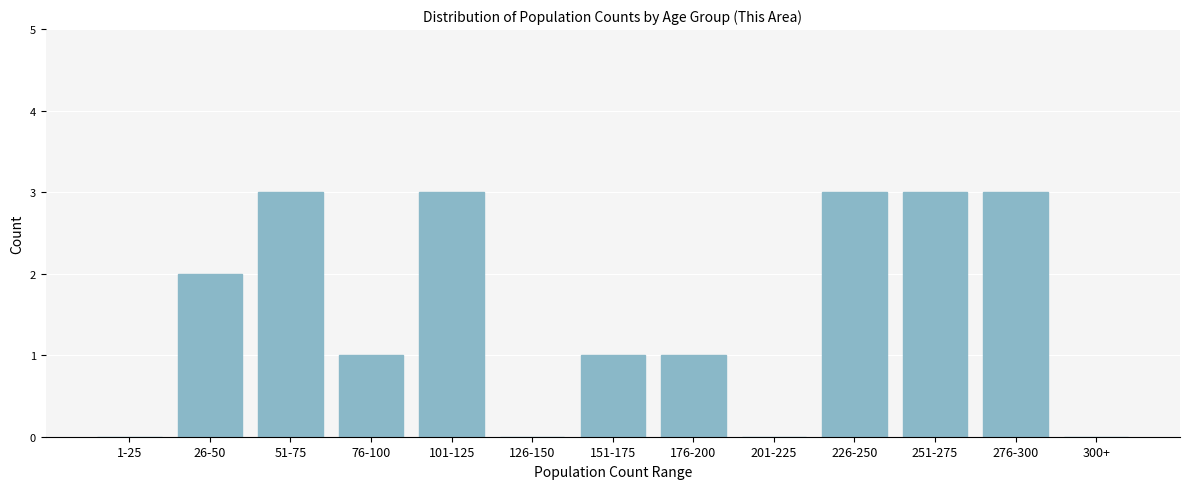

Reading left to right, transcribe all the data shown in this chart.

1-25=0	26-50=2	51-75=3	76-100=1	101-125=3	126-150=0	151-175=1	176-200=1	201-225=0	226-250=3	251-275=3	276-300=3	300+=0